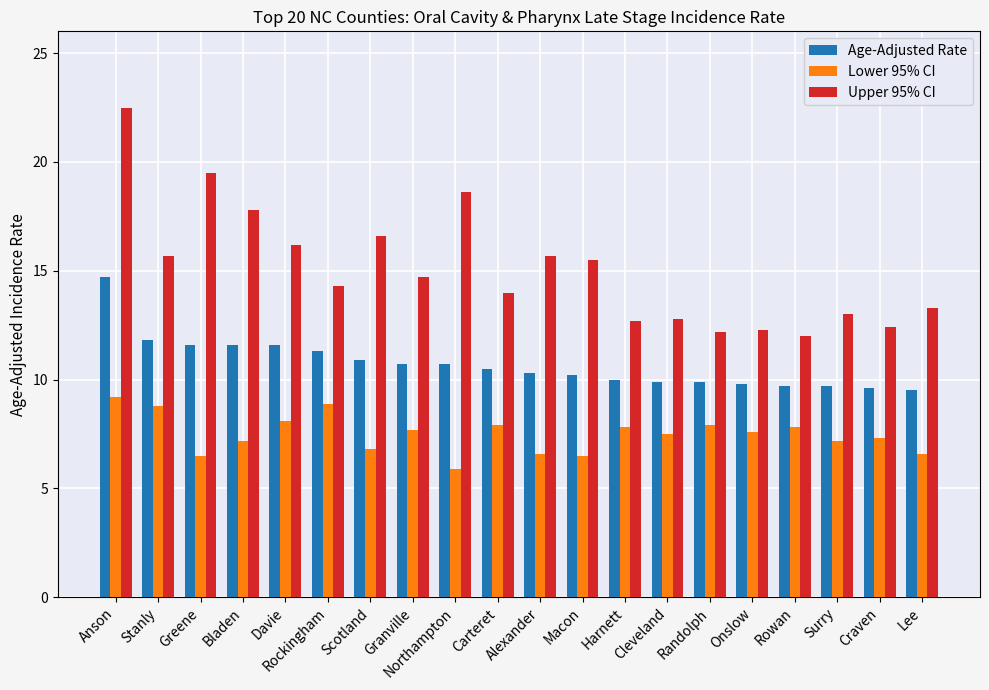

True or false: Upper 95% CI has a value of 16.2 at Davie.

True